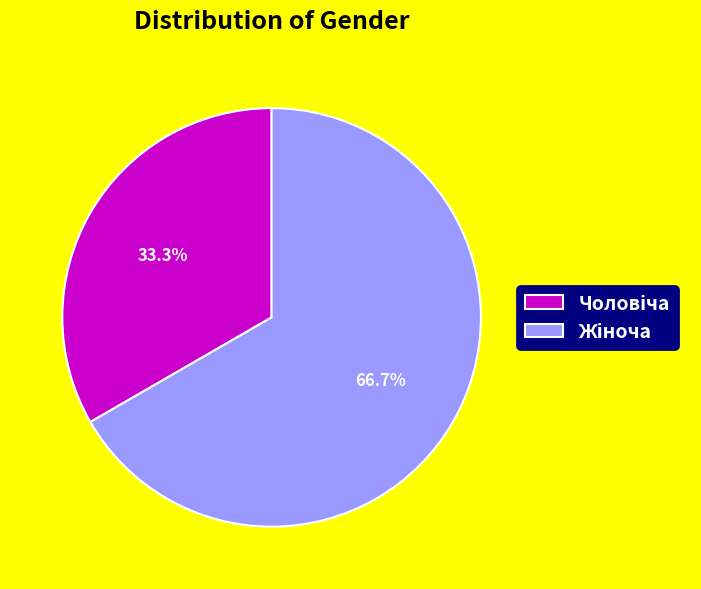

Does any single category account for the majority?

Yes